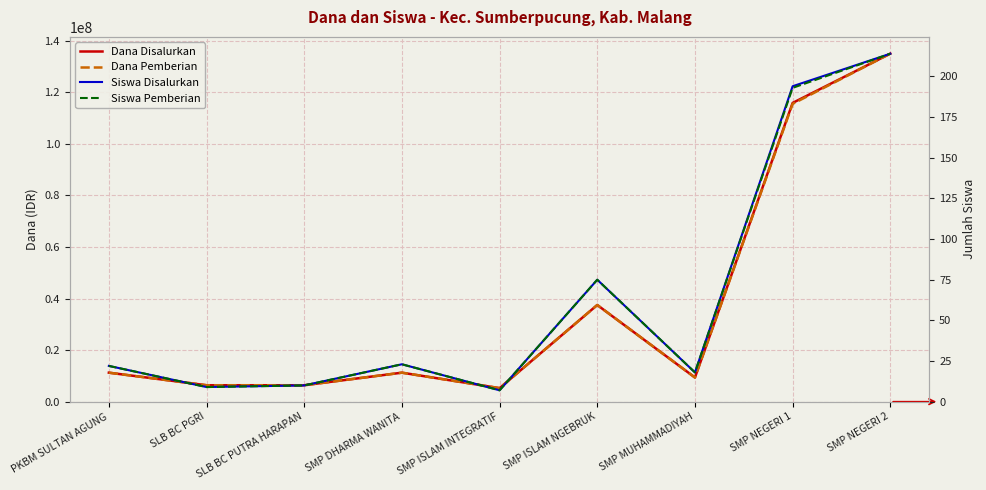

Reading right to left, what are all the values shown in this chart?

Dana Disalurkan: 135000000	115875000	9375000	37500000	5250000	11250000	6375000	6375000	11250000
Dana Pemberian: 135000000	115500000	9375000	37500000	5250000	11250000	6375000	6375000	11250000
Siswa Disalurkan: 214	194	18	75	7	23	10	9	22
Siswa Pemberian: 214	193	18	75	7	23	10	9	22